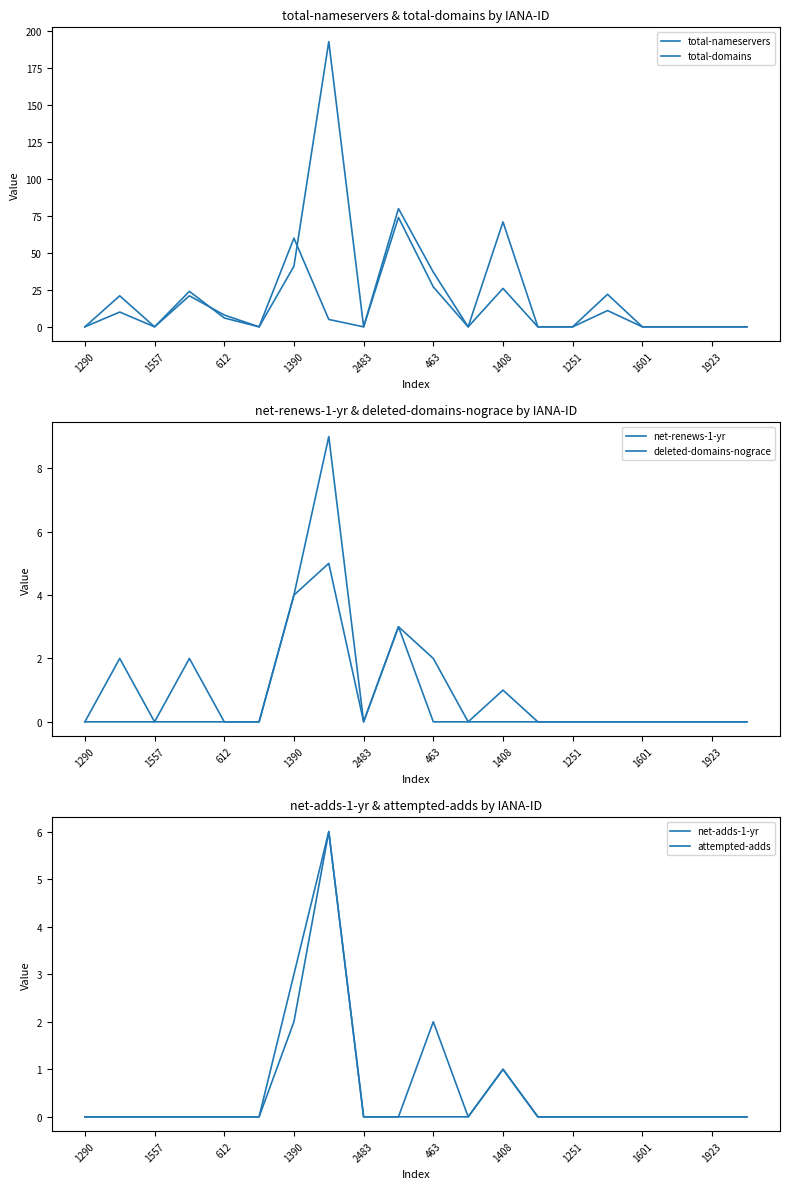

Rank the series at 1923 from lowest to highest value.

total-nameservers, total-domains, net-renews-1-yr, deleted-domains-nograce, net-adds-1-yr, attempted-adds